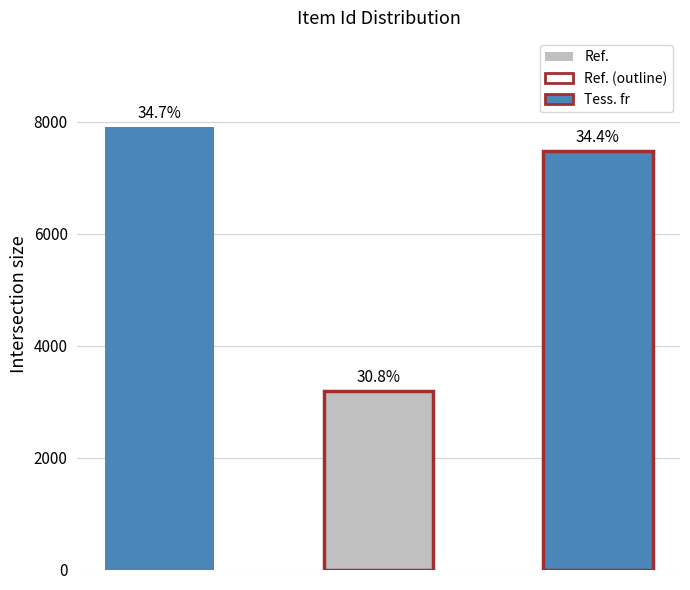

How many bars are there in total?

3